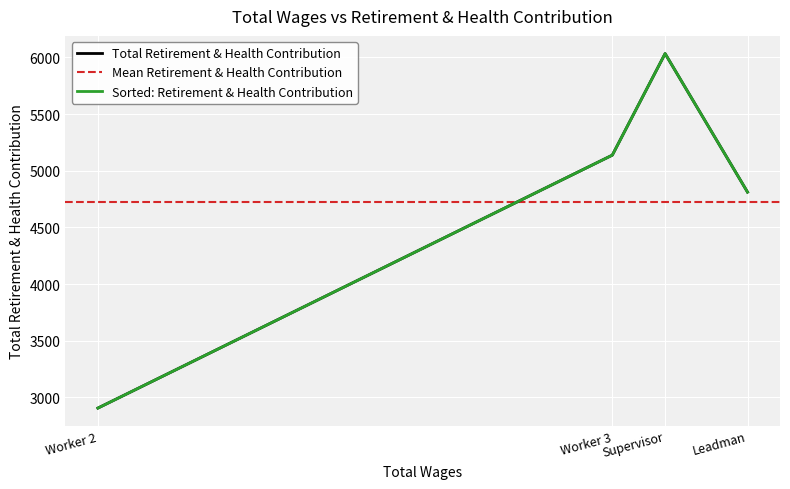

The value at Worker 2 is 2906. True or false?

True